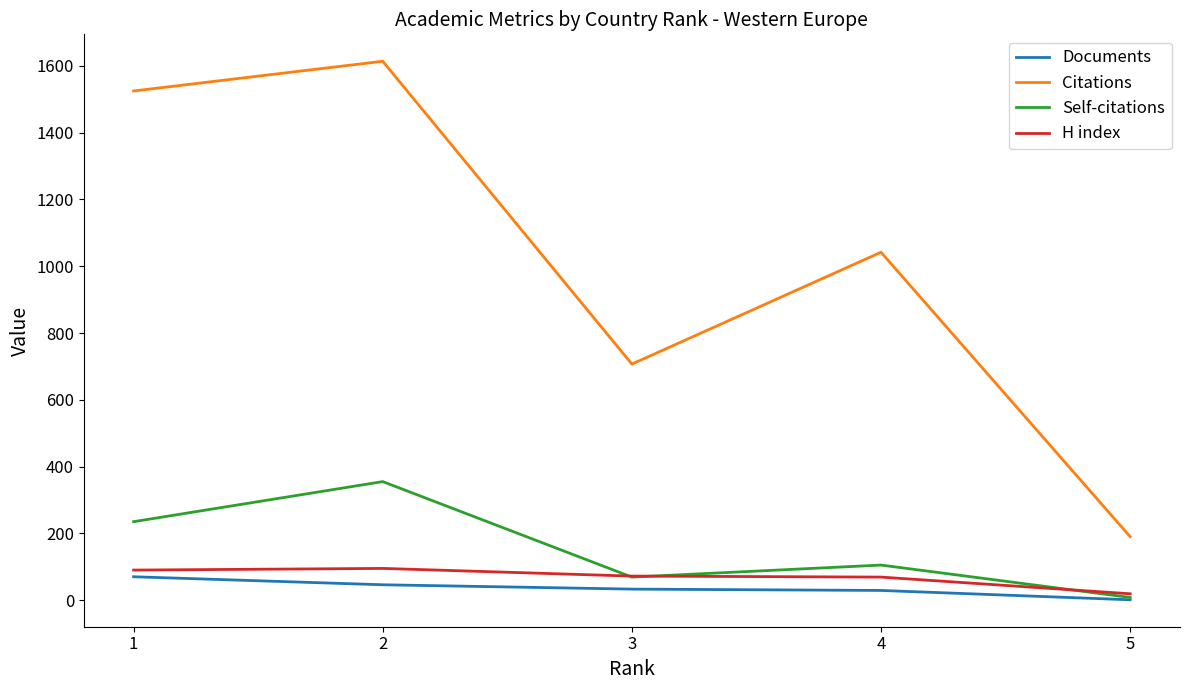

What is the difference between the Self-citations values at 2 and 1?

120